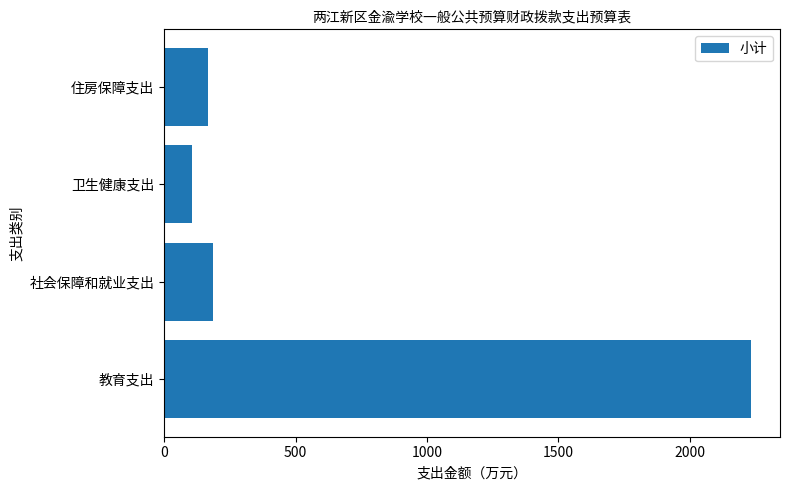

What is the change in value from 社会保障和就业支出 to 卫生健康支出?

-80.8